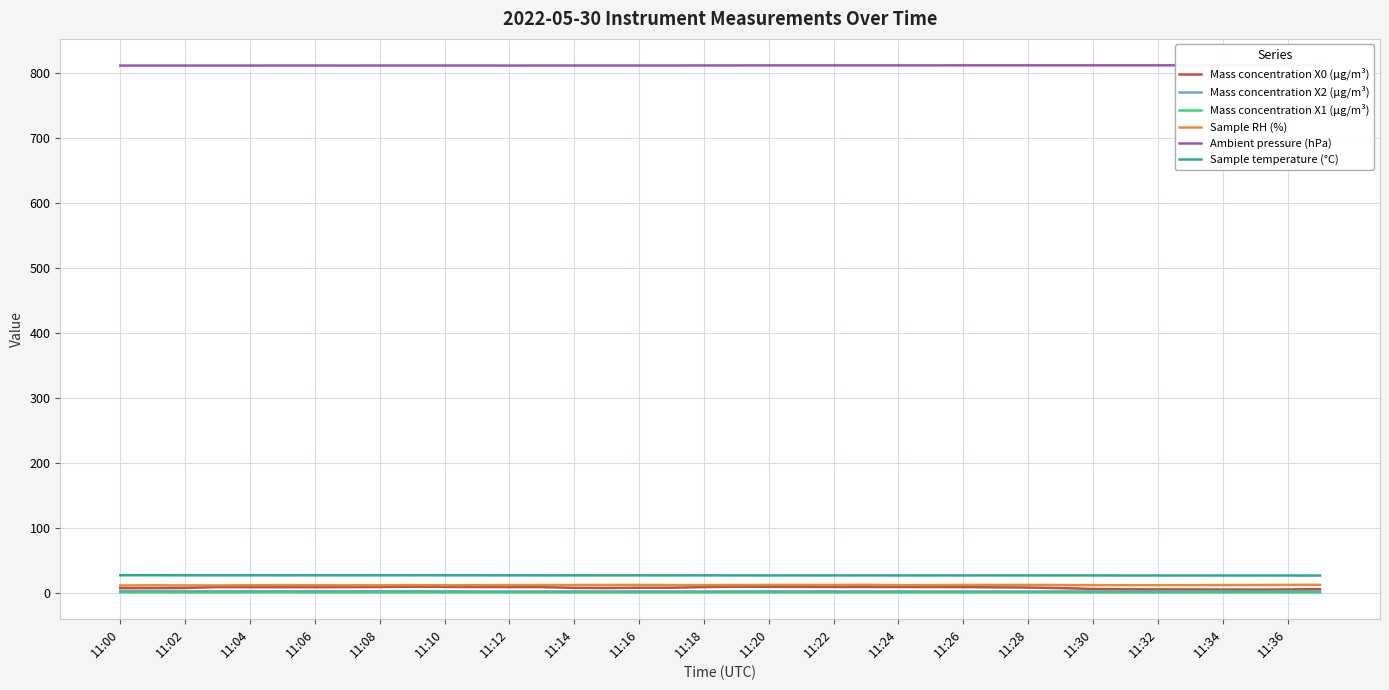

True or false: Mass concentration X1 (μg/m³) has a value of 1.5 at 25.

False